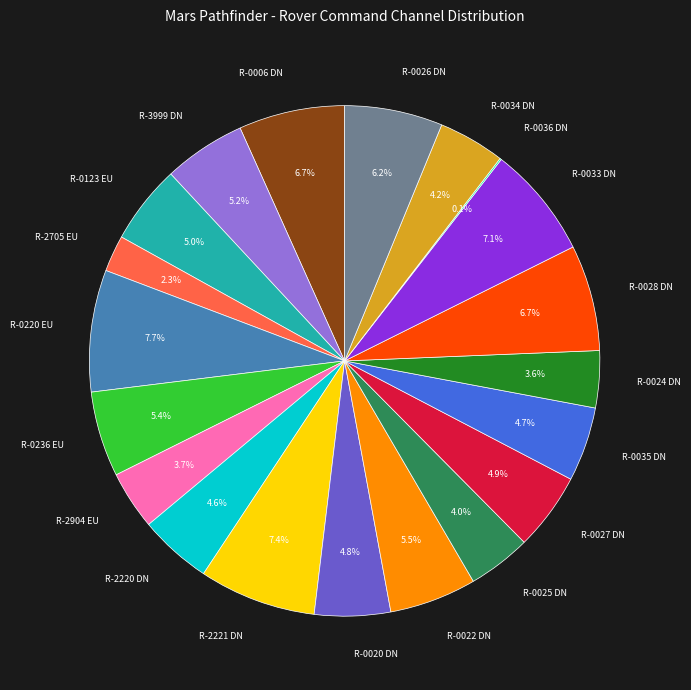

What percentage do R-0028 DN and R-0035 DN together represent?

11.4%